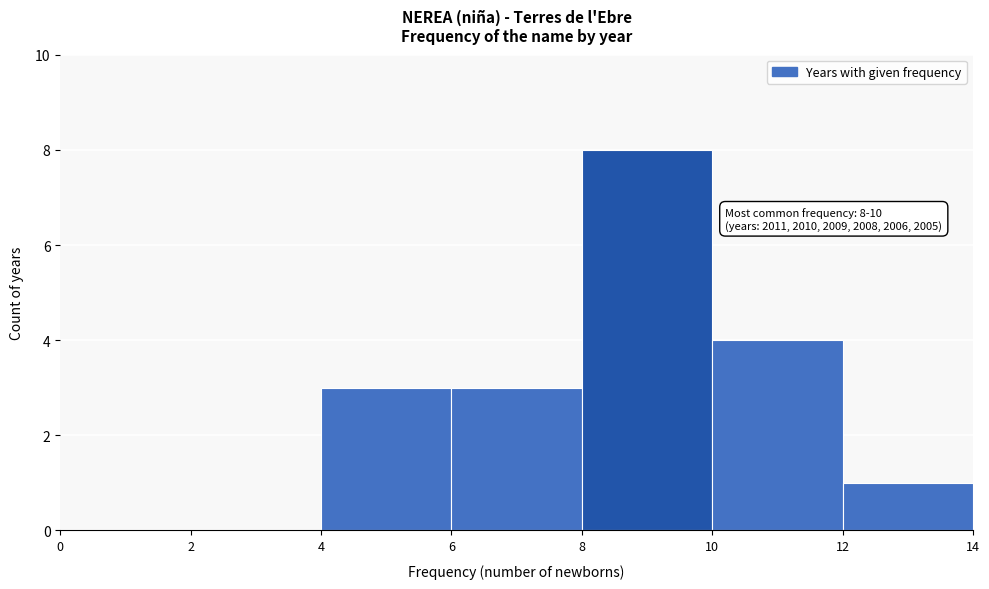

Over which range of the x-axis is the bar tallest?

8 to 10